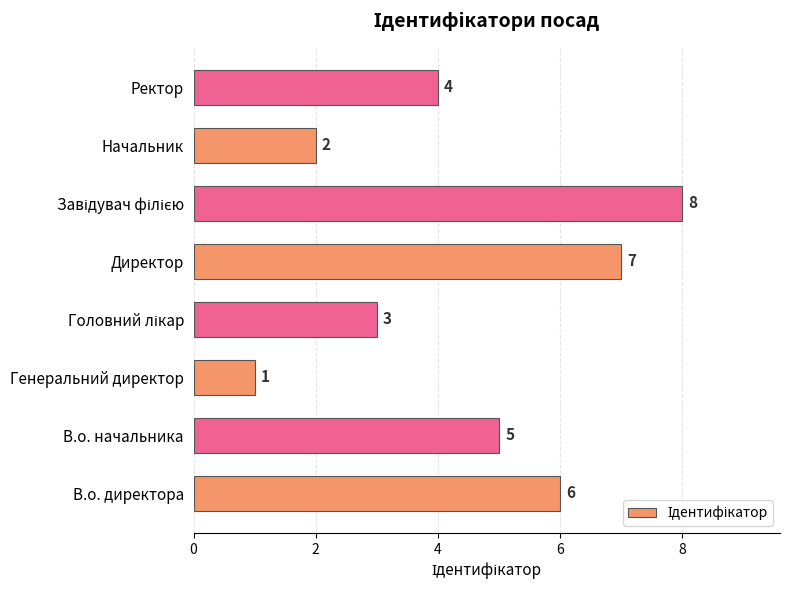

True or false: the data shows 3 at Начальник.

False